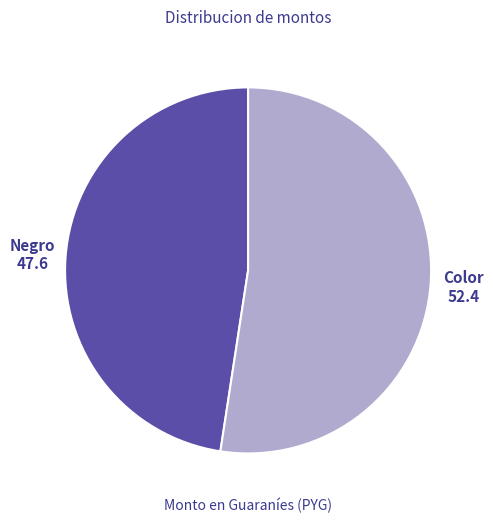

Is there any slice that represents more than half of the pie?

Yes